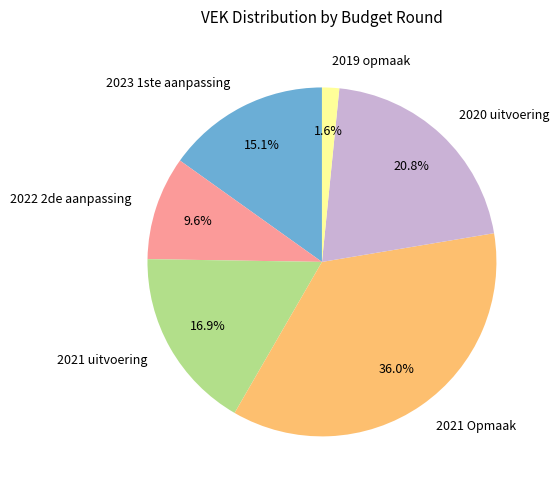

What is the largest slice in the pie chart?

2021 Opmaak